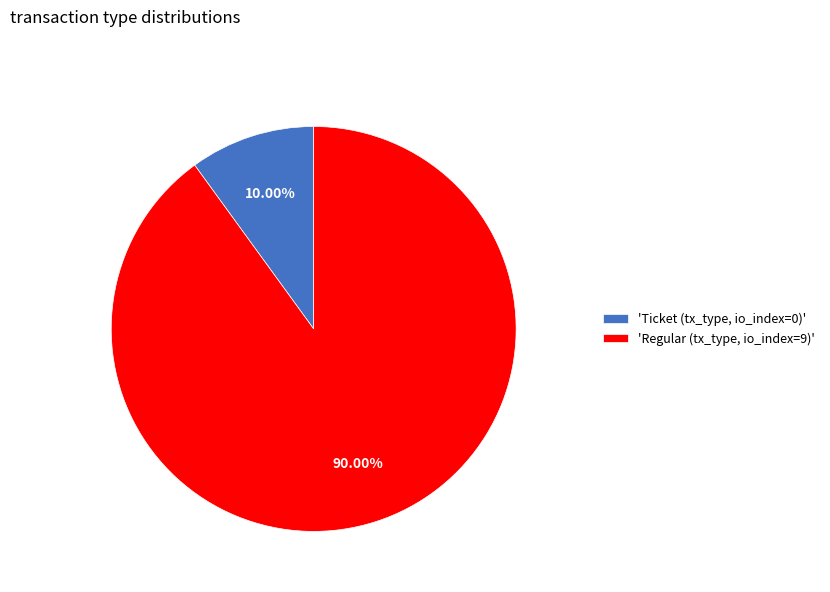

To the nearest percent, what is the difference between the largest and smallest slice percentages?

80%